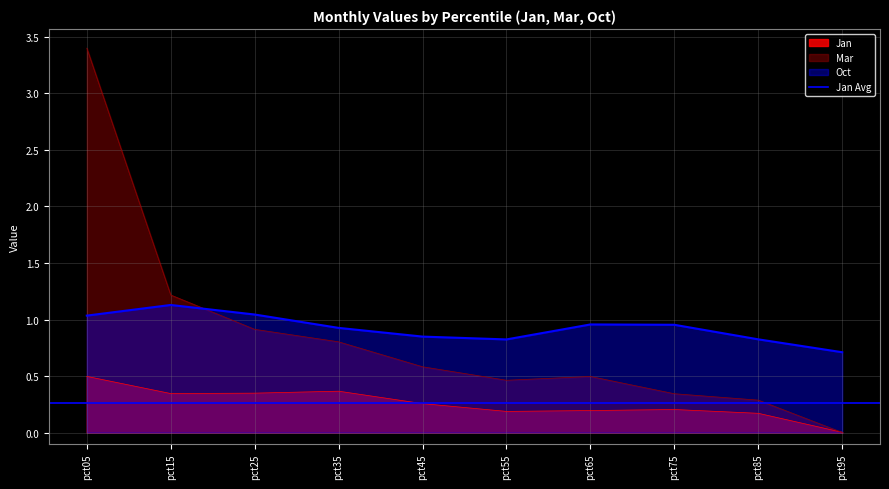

Reading left to right, transcribe all the data shown in this chart.

Jan: 0.5	0.3	0.3	0.4	0.3	0.2	0.2	0.2	0.2	0.0
Mar: 3.4	1.2	0.9	0.8	0.6	0.5	0.5	0.3	0.3	0.0
Oct: 1.0	1.1	1.0	0.9	0.8	0.8	1.0	1.0	0.8	0.7